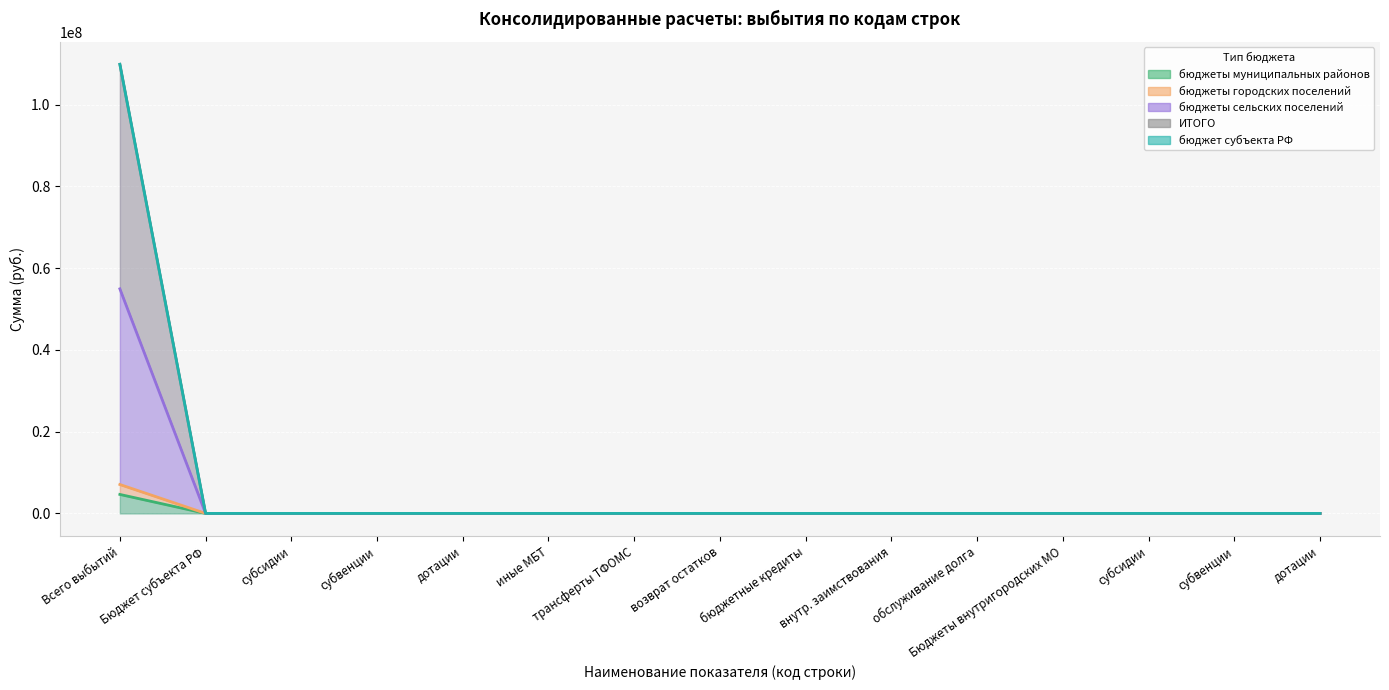

How many values in бюджеты муниципальных районов are above zero?

1